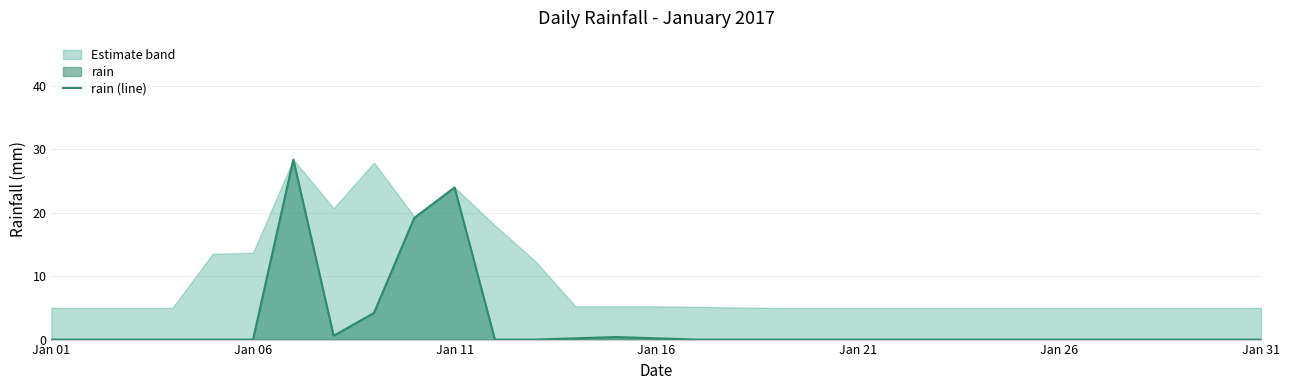

What is the sum of all values?

77.2